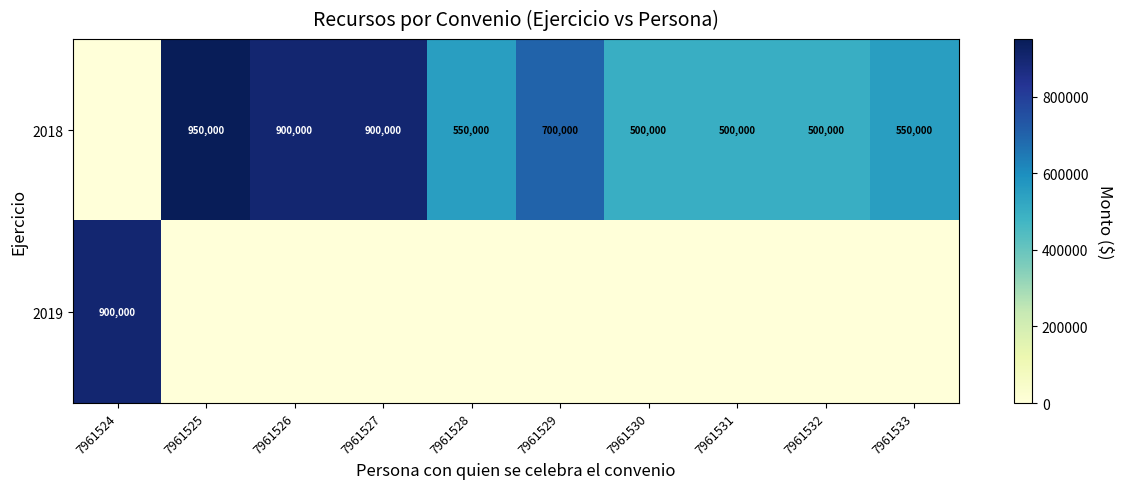

How many series are shown in this chart?

2